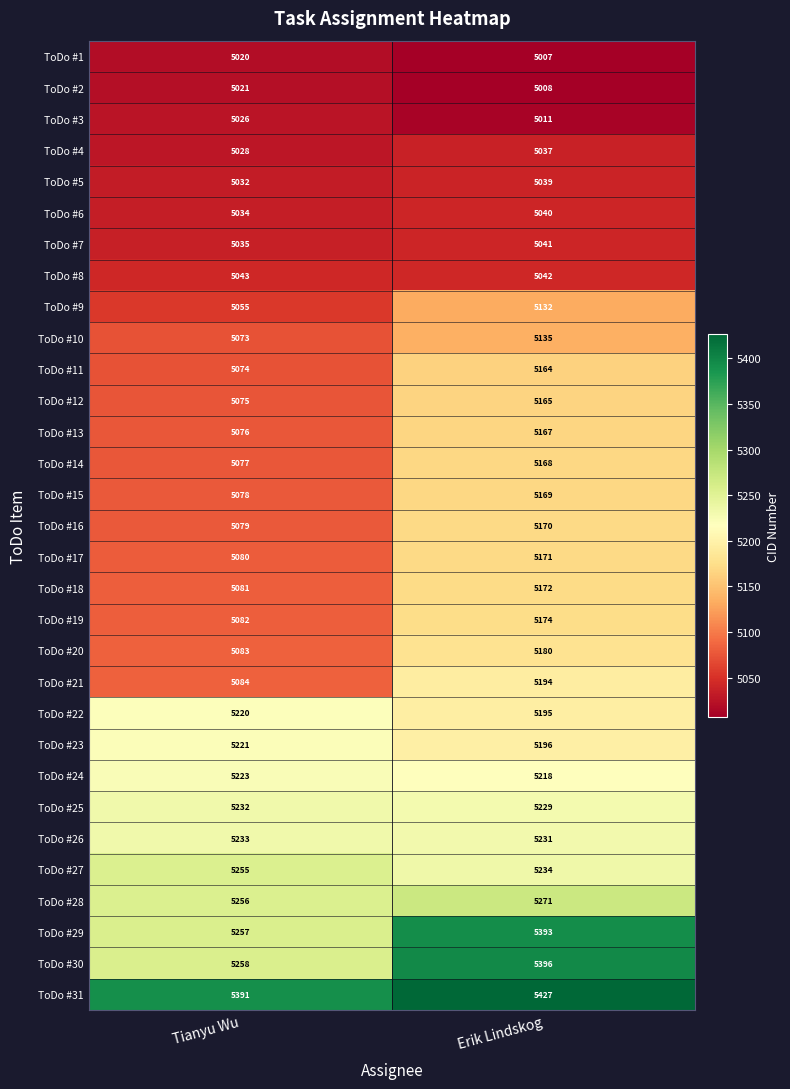

Which label corresponds to the largest value in the chart?

Erik Lindskog